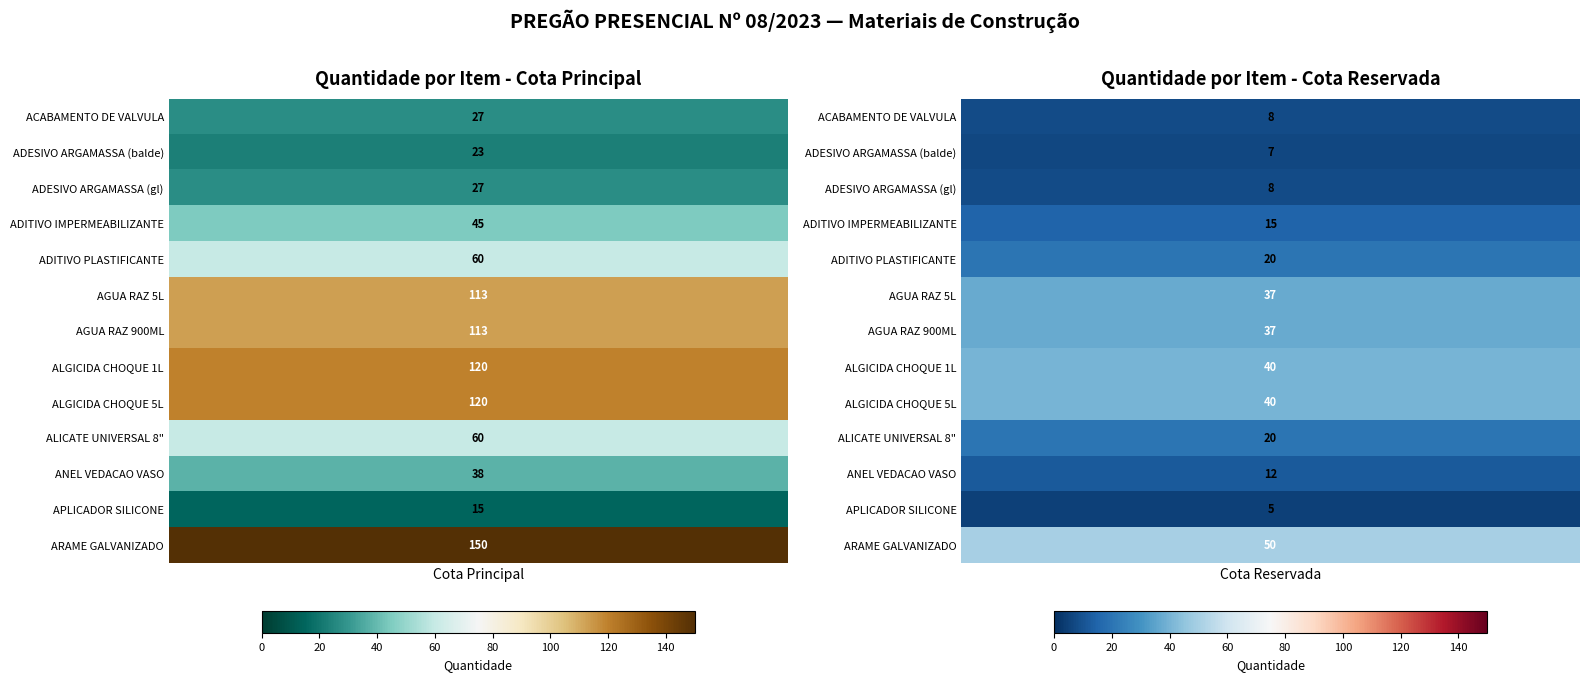

Between Cota Principal and Cota Reservada, which is larger?

Cota Principal